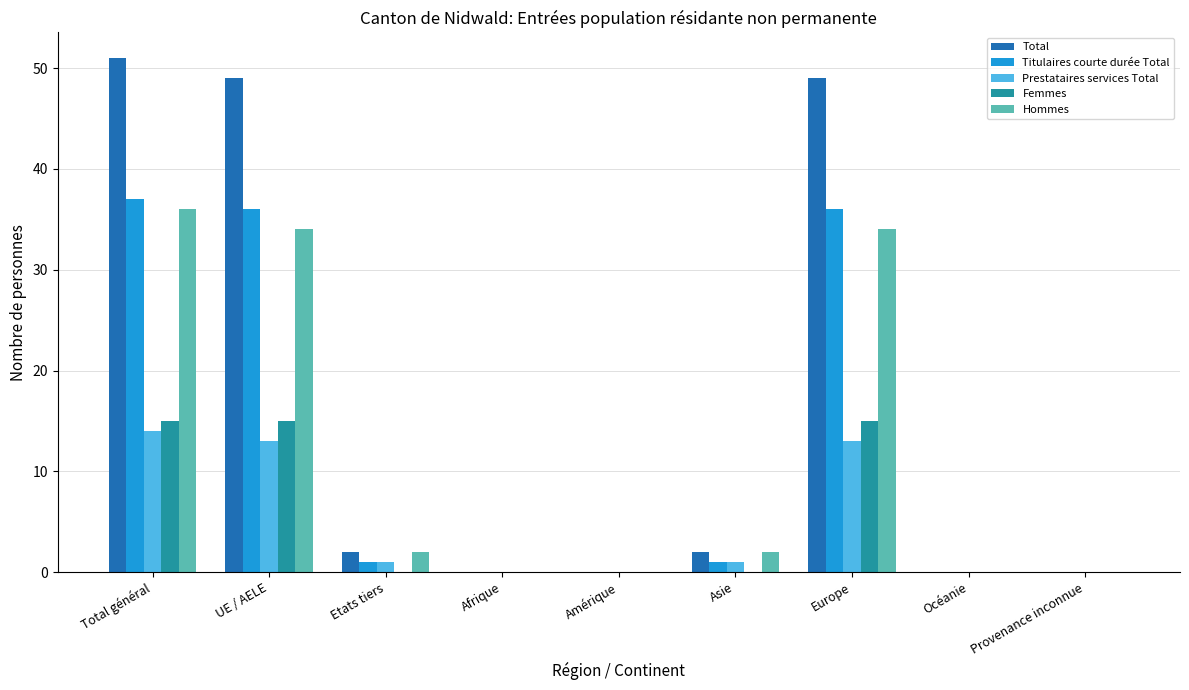

Reading left to right, what are all the values shown in this chart?

Total: 51	49	2	0	0	2	49	0	0
Titulaires courte durée Total: 37	36	1	0	0	1	36	0	0
Prestataires services Total: 14	13	1	0	0	1	13	0	0
Femmes: 15	15	0	0	0	0	15	0	0
Hommes: 36	34	2	0	0	2	34	0	0